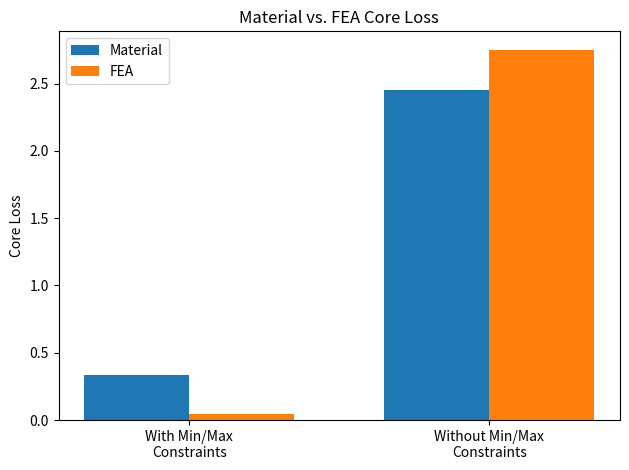

What position from the right is Without Min/Max
Constraints?

1